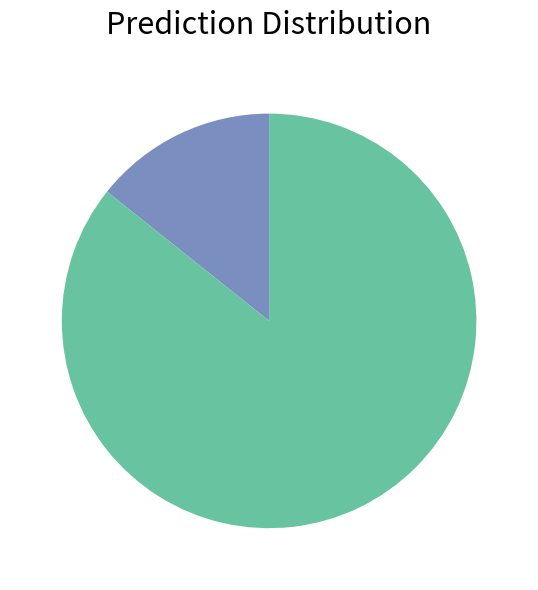

Does any single category account for the majority?

Yes